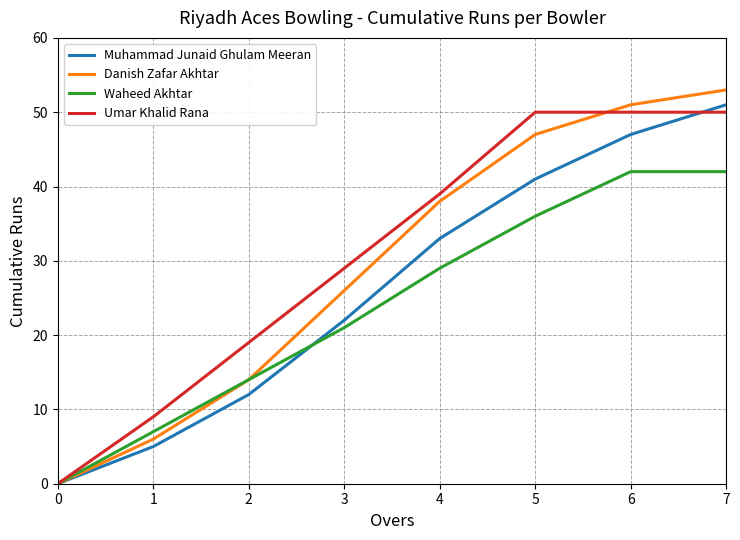

Is it true that Umar Khalid Rana equals 0 at 0?

True